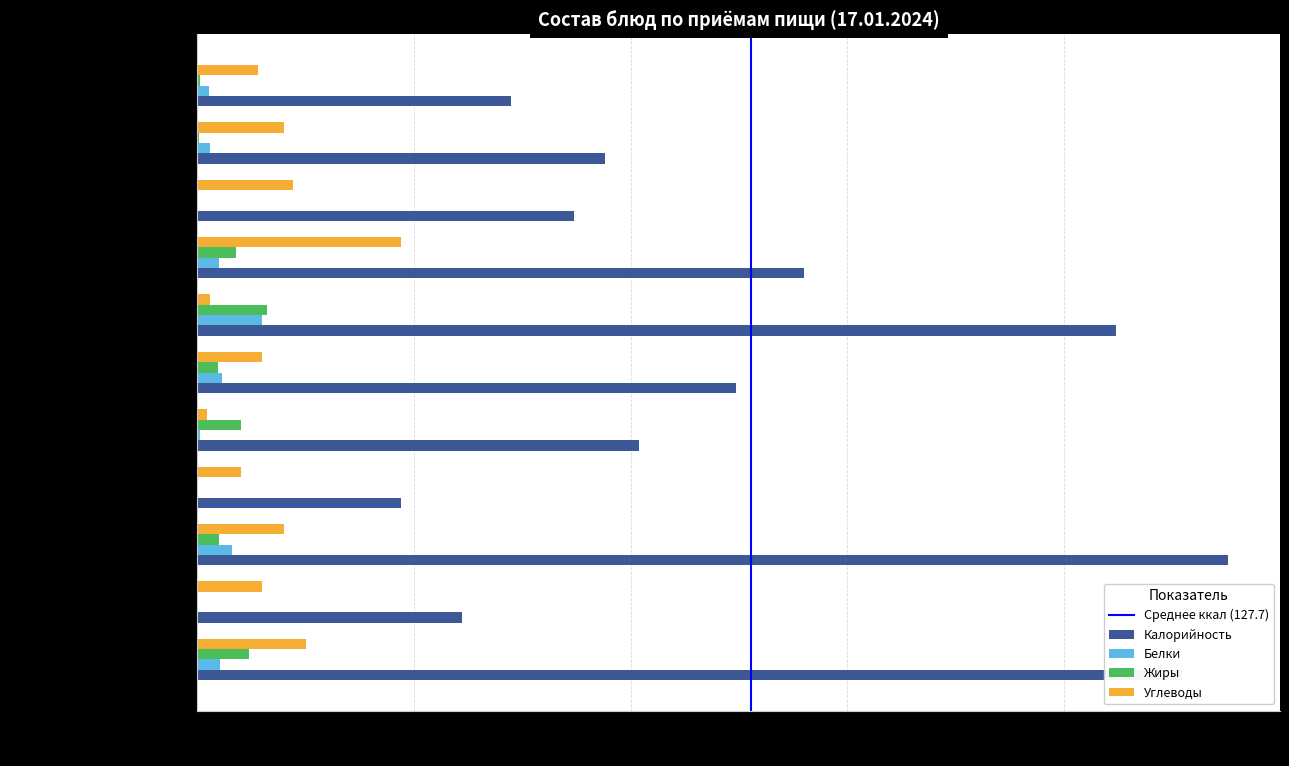

How many series are shown in this chart?

4